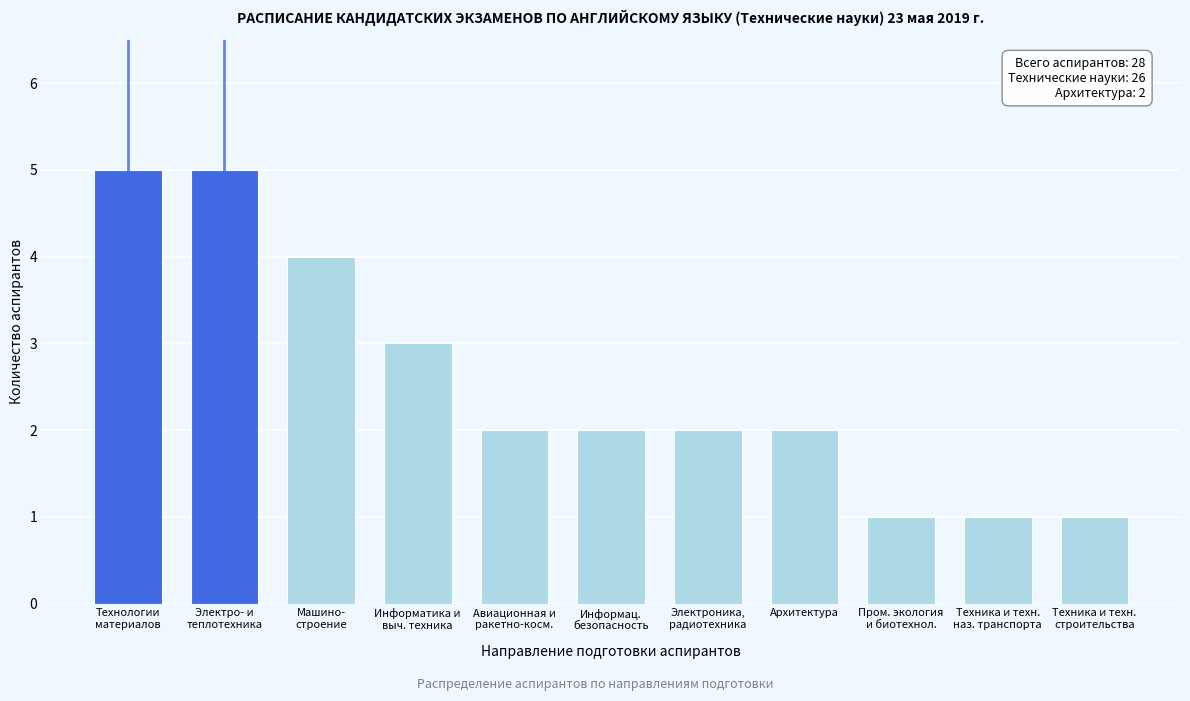

Reading left to right, extract all data points from this chart.

5	5	4	3	2	2	2	2	1	1	1